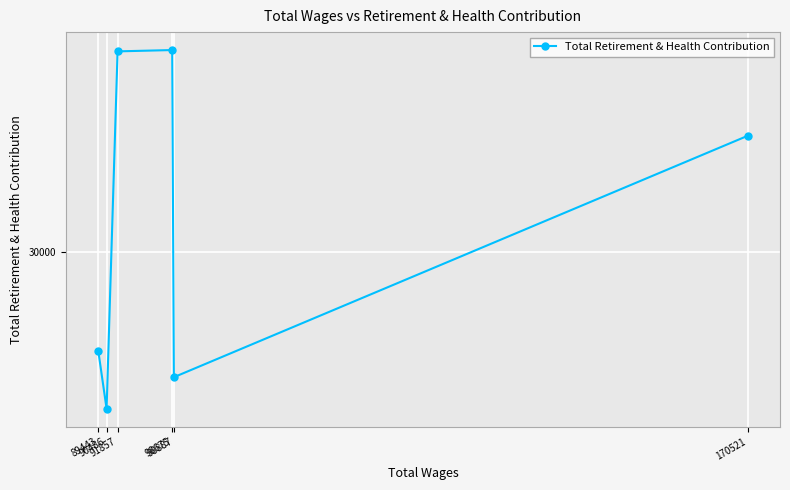

Which has a higher value, 98675 or 91857?

98675